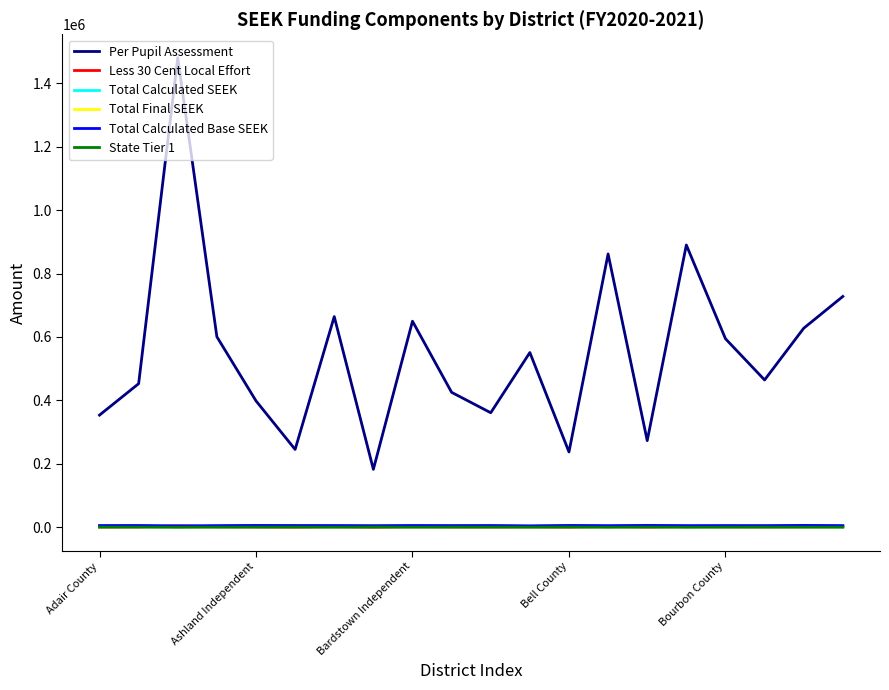

Which series has the largest range (max minus min)?

Per Pupil Assessment